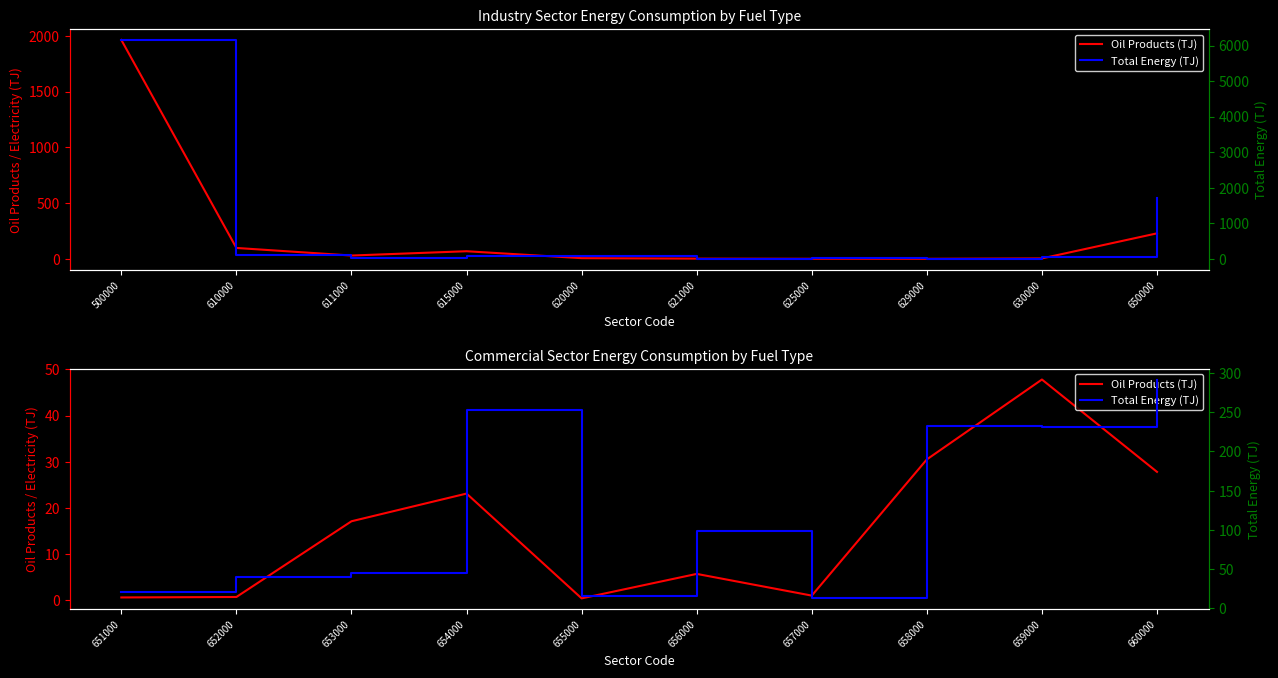

What is the maximum value for Oil Products?

47.8